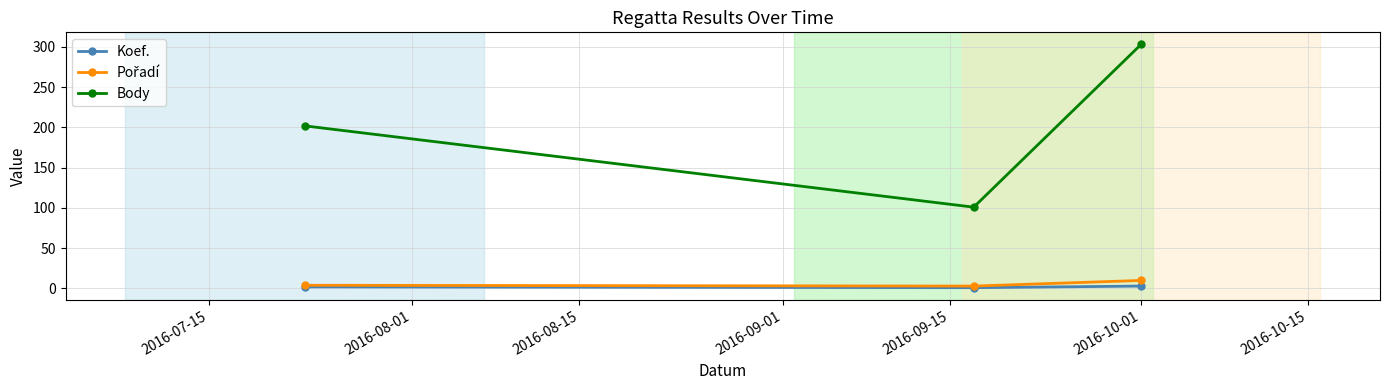

Which series has the widest spread of values?

Body